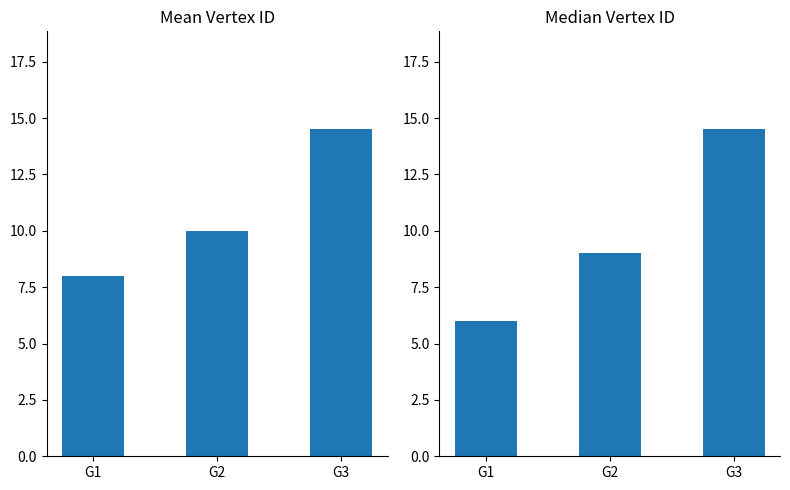

What is the total value across all series at G3?

29.0